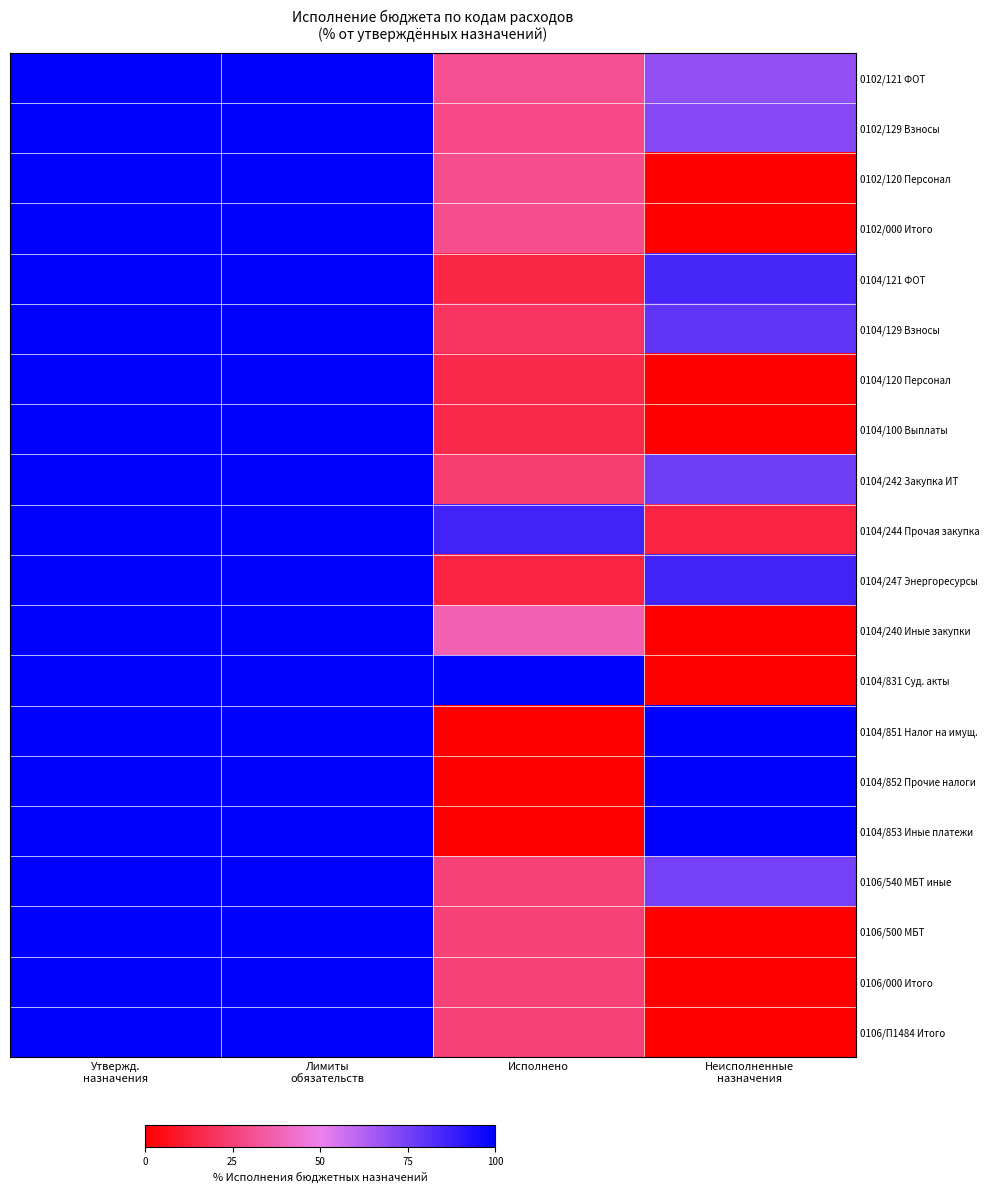

Between Лимиты
обязательств and Неисполненные
назначения, which is larger?

Лимиты
обязательств